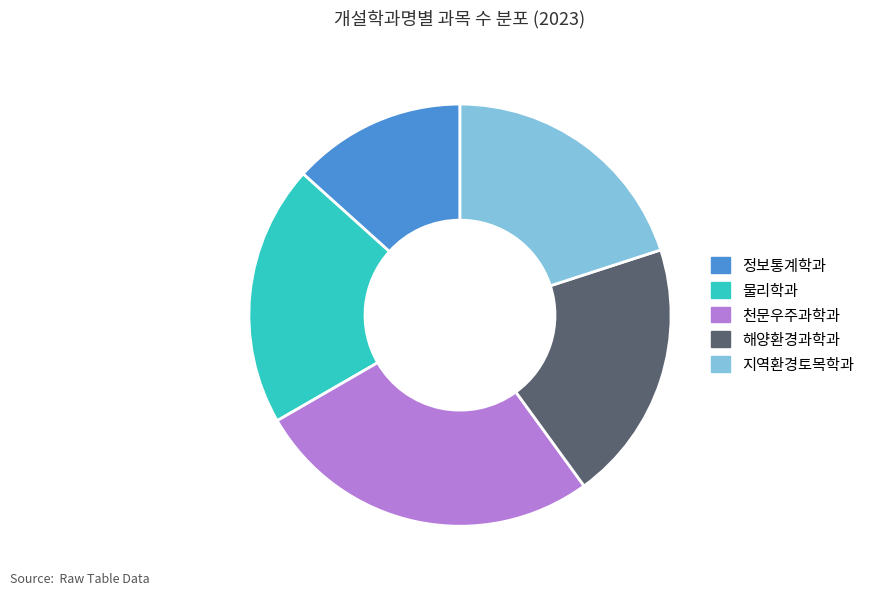

Between 해양환경과학과 and 정보통계학과, which is larger?

해양환경과학과